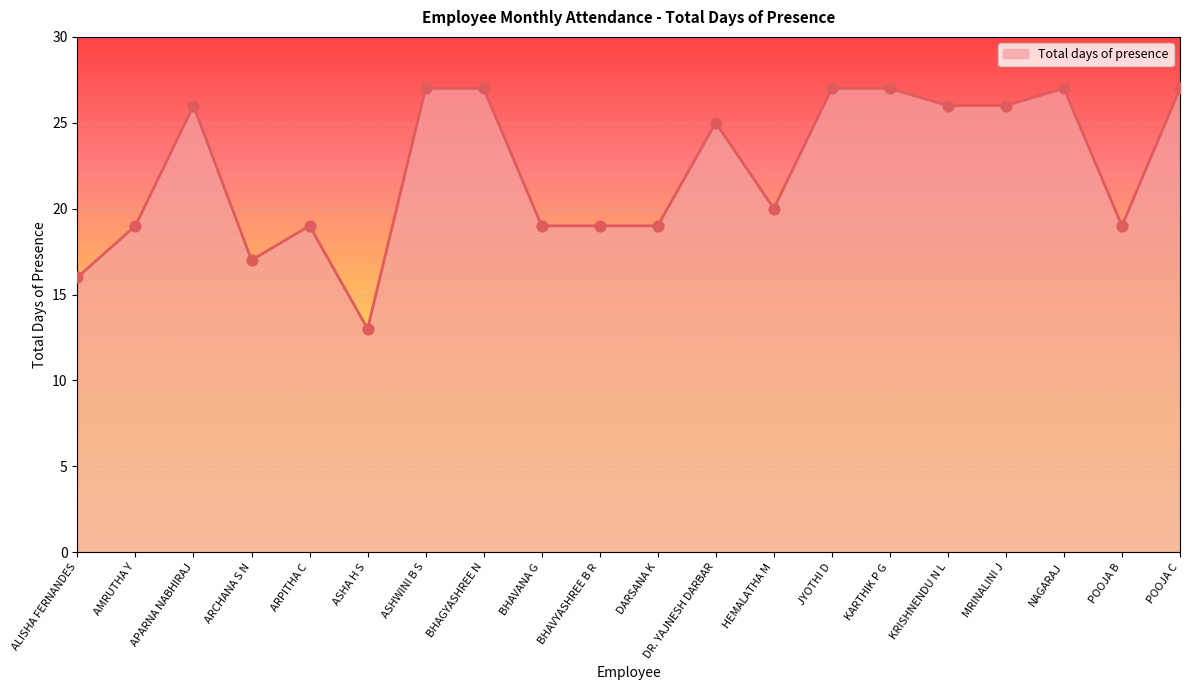

Between ARCHANA S N and BHAVYASHREE B R, which is larger?

BHAVYASHREE B R